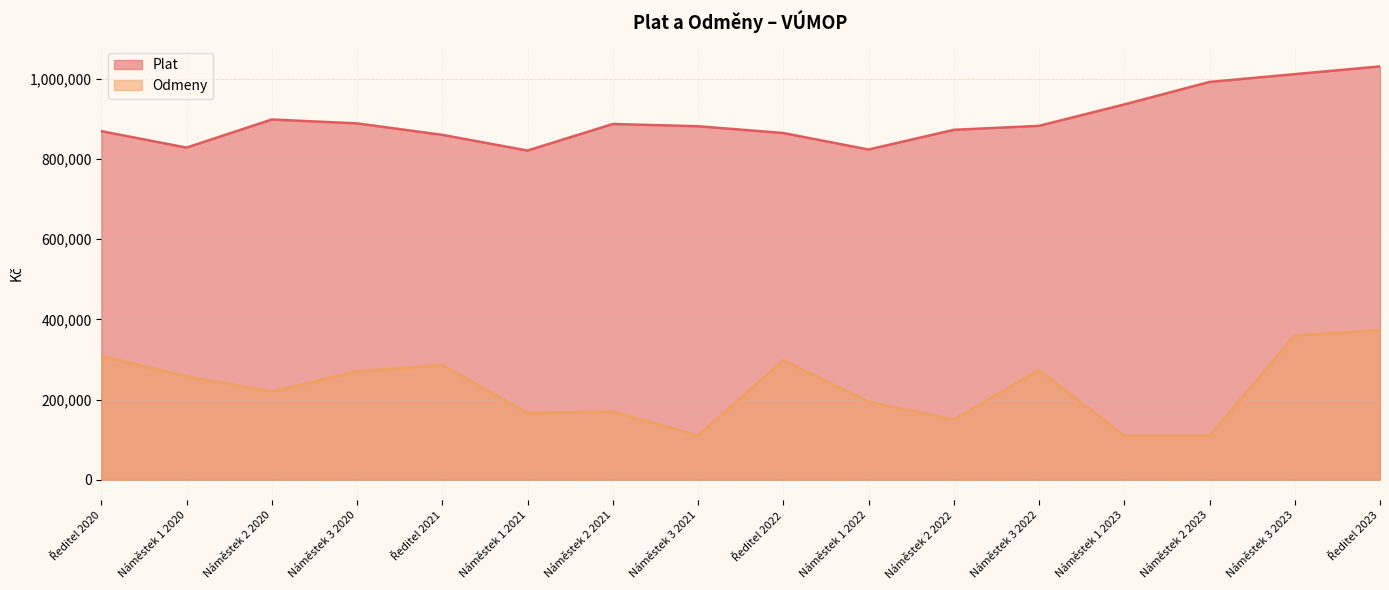

What is the sum of the Odmeny values at Ředitel 2022 and Náměstek 3 2020?

568500